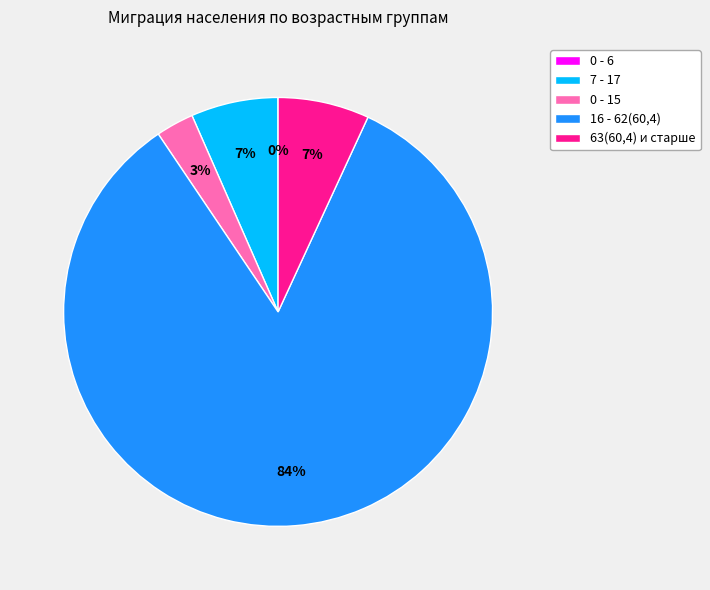

To the nearest percent, what percentage of the pie is 63(60,4) и старше?

7%